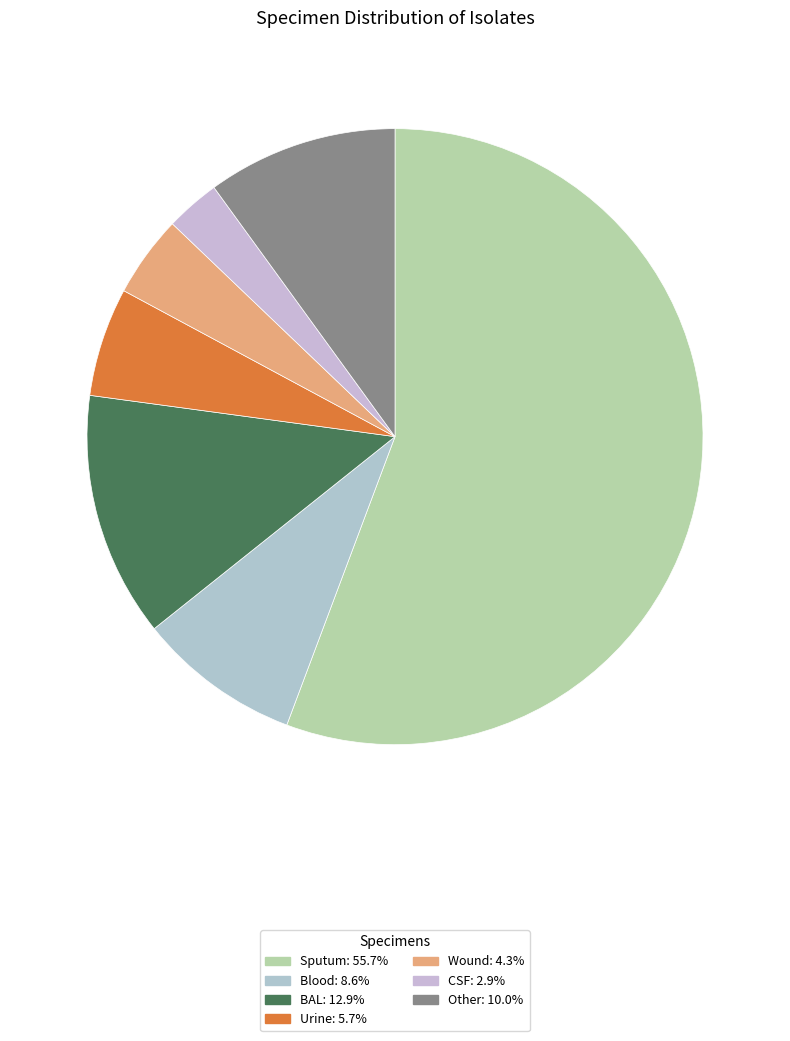

To the nearest percent, what portion does Other represent?

10%